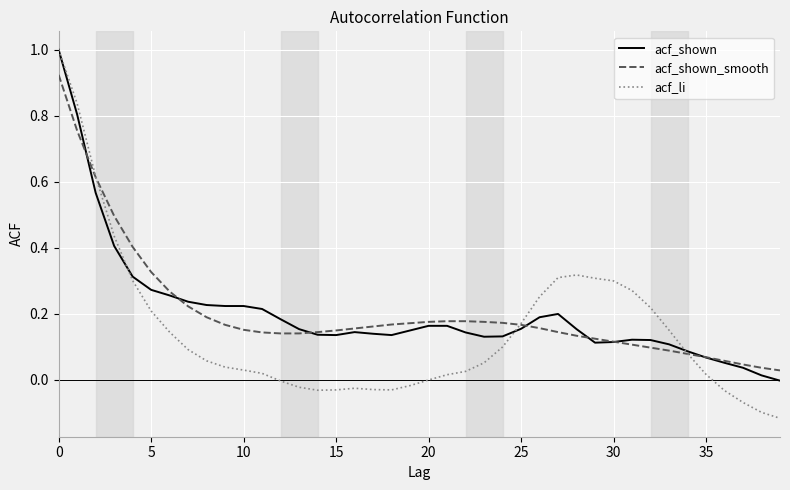

Does the chart display data point markers on the line(s)?

No